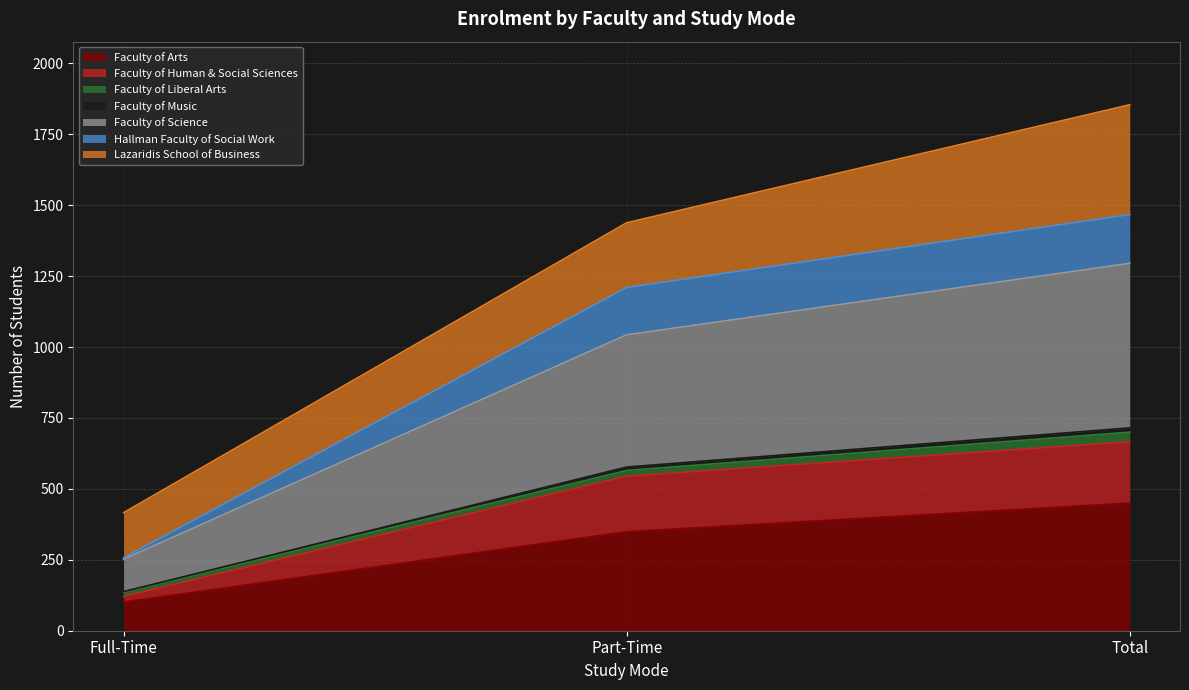

What is the highest value of the Faculty of Arts series?

450